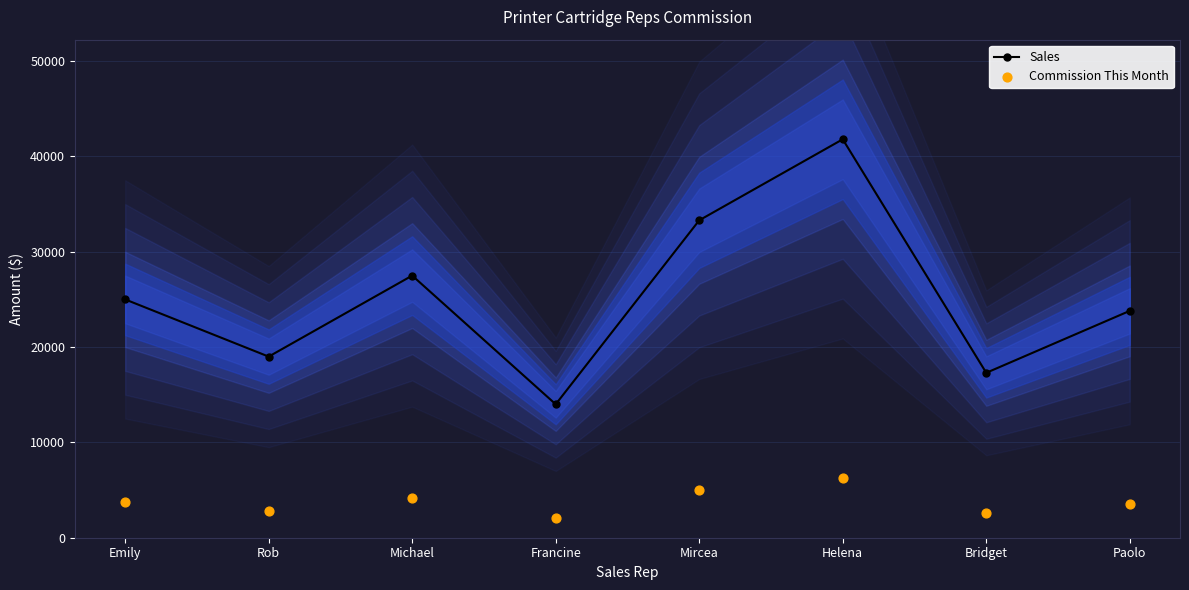

Is the value of Sales at Rob greater than the value of Commission This Month at Michael?

Yes